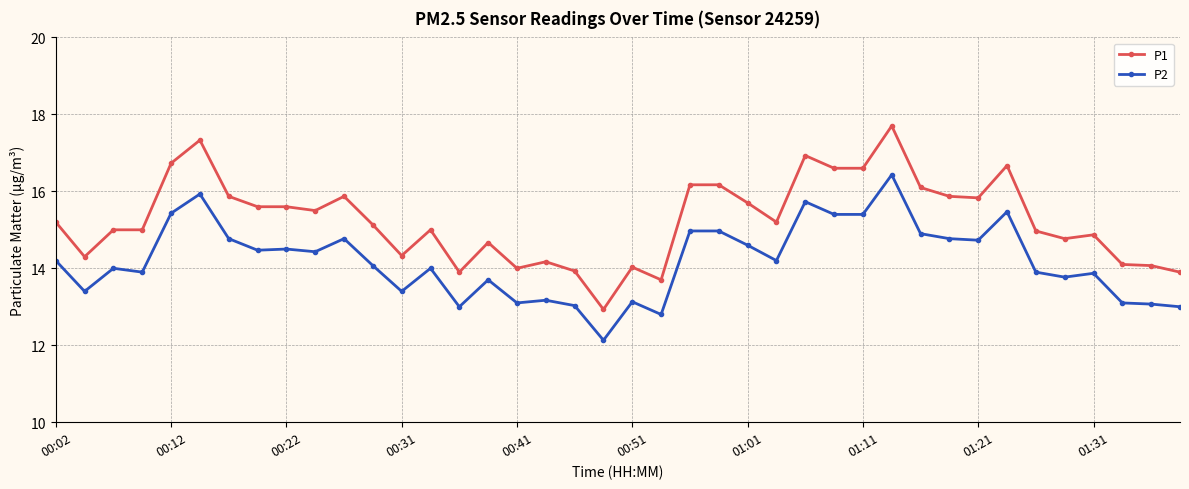

True or false: P1 and P2 cross at least once.

False